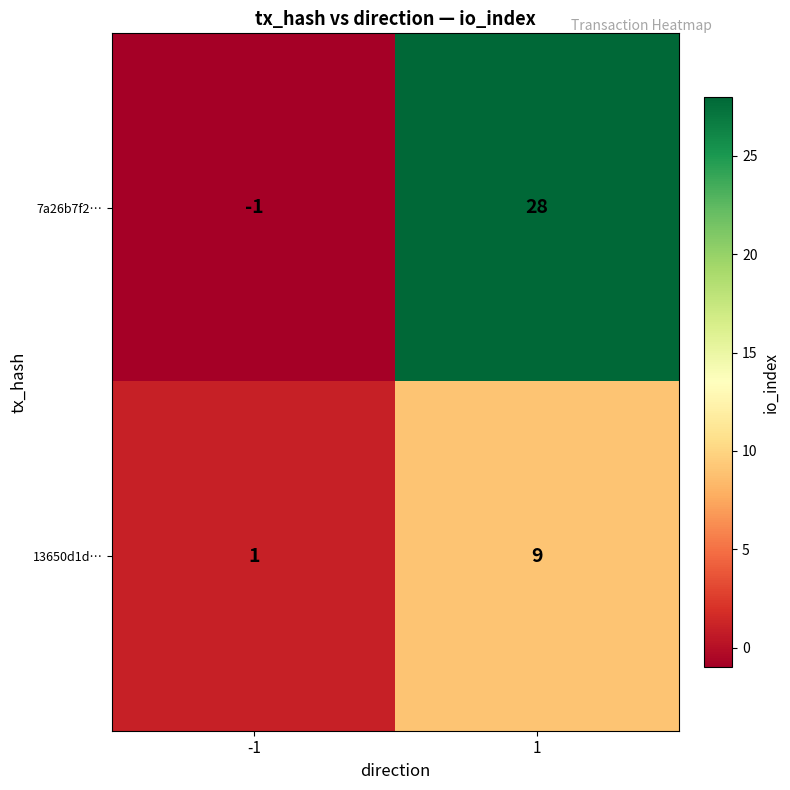

Reading left to right, list all the values displayed in this chart.

7a26b7f2…: -1=-1	1=28
13650d1d…: -1=1	1=9